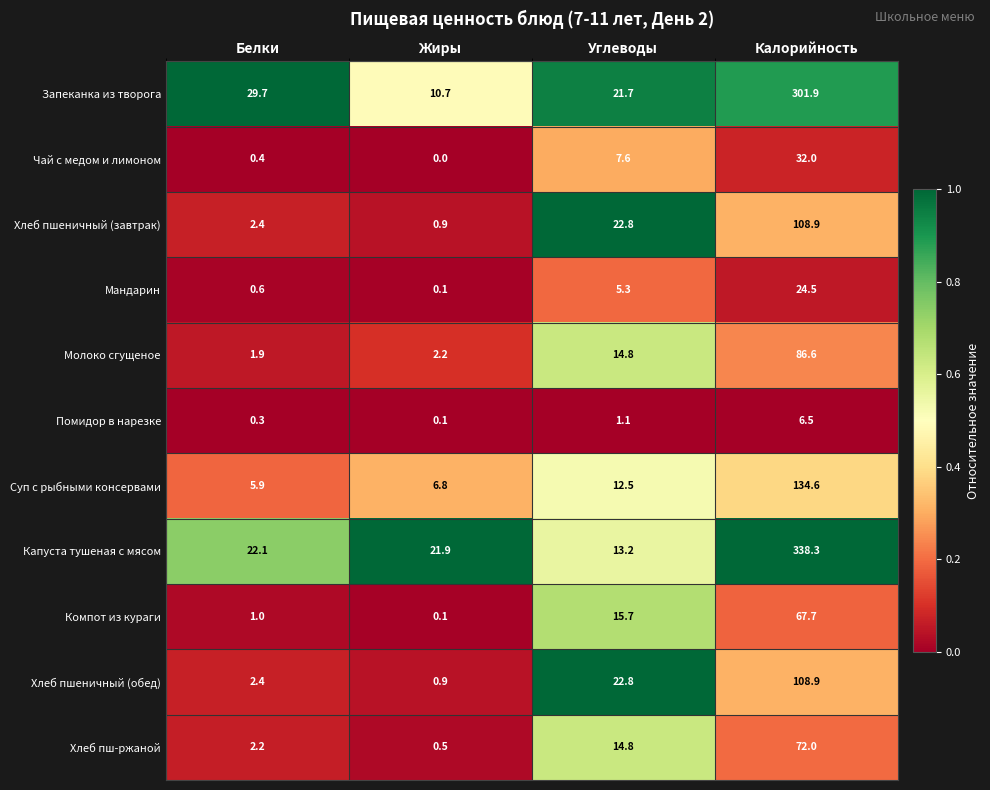

The Помидор в нарезке series shows 1.1 at Углеводы. True or false?

True